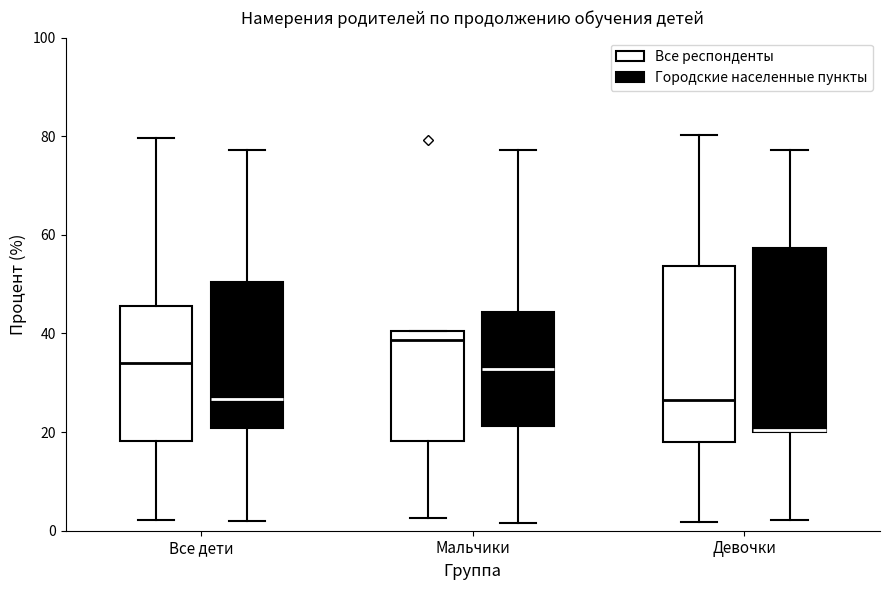

Where is the upper edge of the box for Девочки (Все респонденты) on the y-axis? The values are not printed on the chart, so give them approximately, as read against the axis.

54